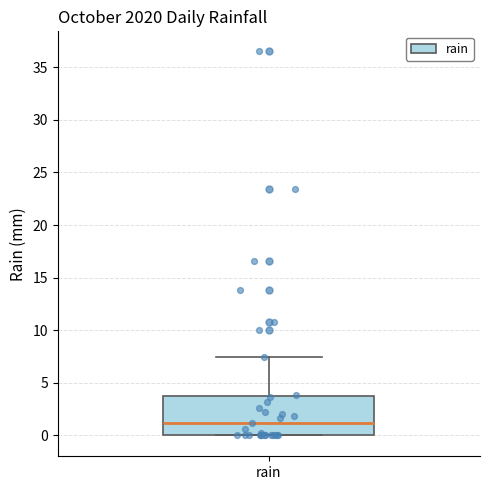

Where does the median line of the box for rain sit on the y-axis? The values are not printed on the chart, so give them approximately, as read against the axis.

1.0